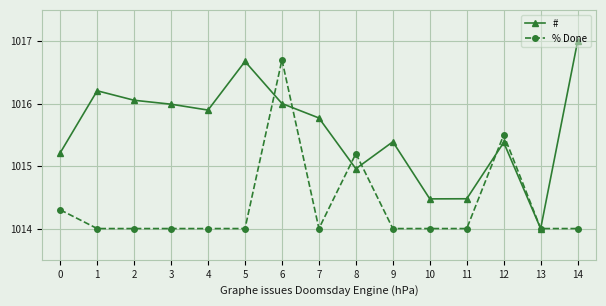

What is the total value across all series at 9?

2029.4